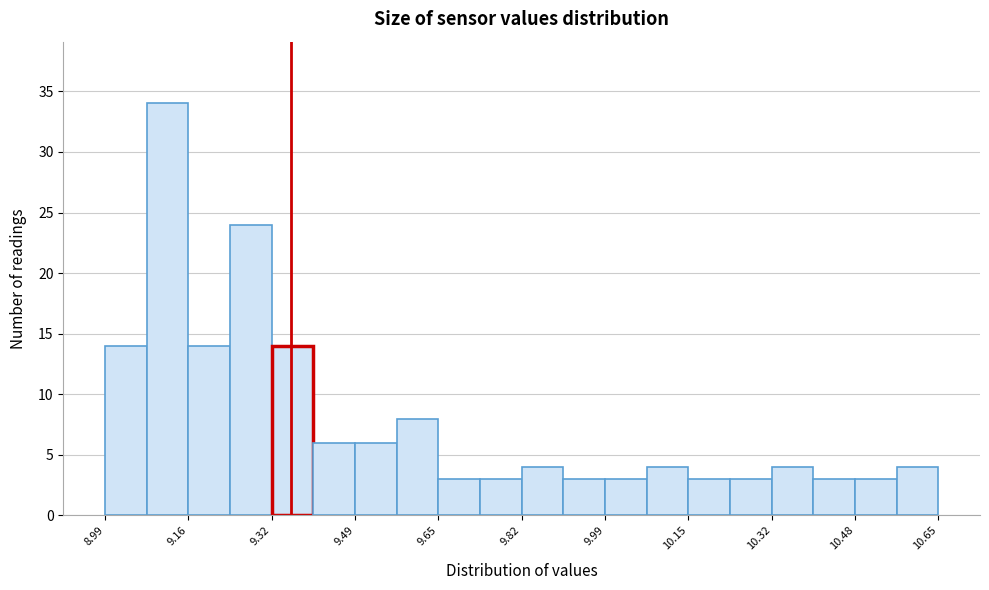

Reading left to right, transcribe this chart: for each bar, give the range it covers on the x-axis and its height. Neither the bar edges nor the heights are printed on the chart, so give them approximately, as read against the axes.

9.00 to 9.08: 14
9.08 to 9.16: 34
9.16 to 9.24: 14
9.24 to 9.32: 24
9.32 to 9.40: 14
9.40 to 9.48: 6
9.48 to 9.58: 6
9.58 to 9.66: 8
9.66 to 9.74: 3
9.74 to 9.82: 3
9.82 to 9.90: 4
9.90 to 9.98: 3
9.98 to 10.06: 3
10.06 to 10.16: 4
10.16 to 10.24: 3
10.24 to 10.32: 3
10.32 to 10.40: 4
10.40 to 10.48: 3
10.48 to 10.56: 3
10.56 to 10.66: 4